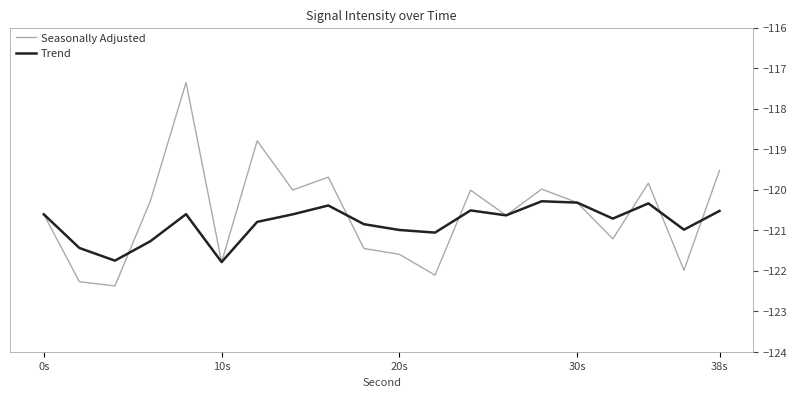

What is the difference between the second highest and minimum values in the Trend series?

1.5